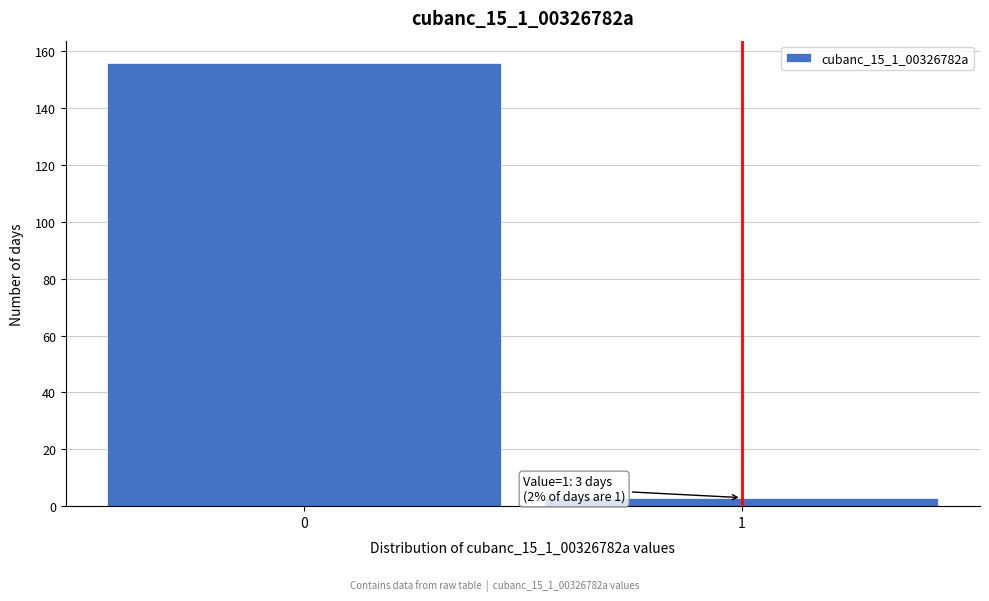

Reading right to left, what are all the values shown in this chart?

1=3	0=156